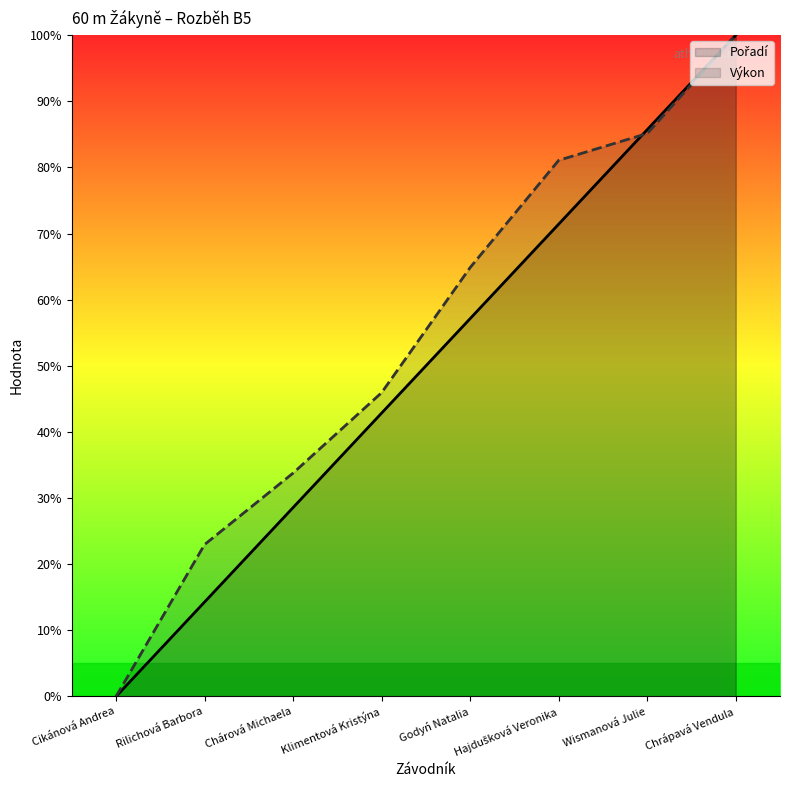

What is the label of the 3rd point from the right?

Hajdušková Veronika